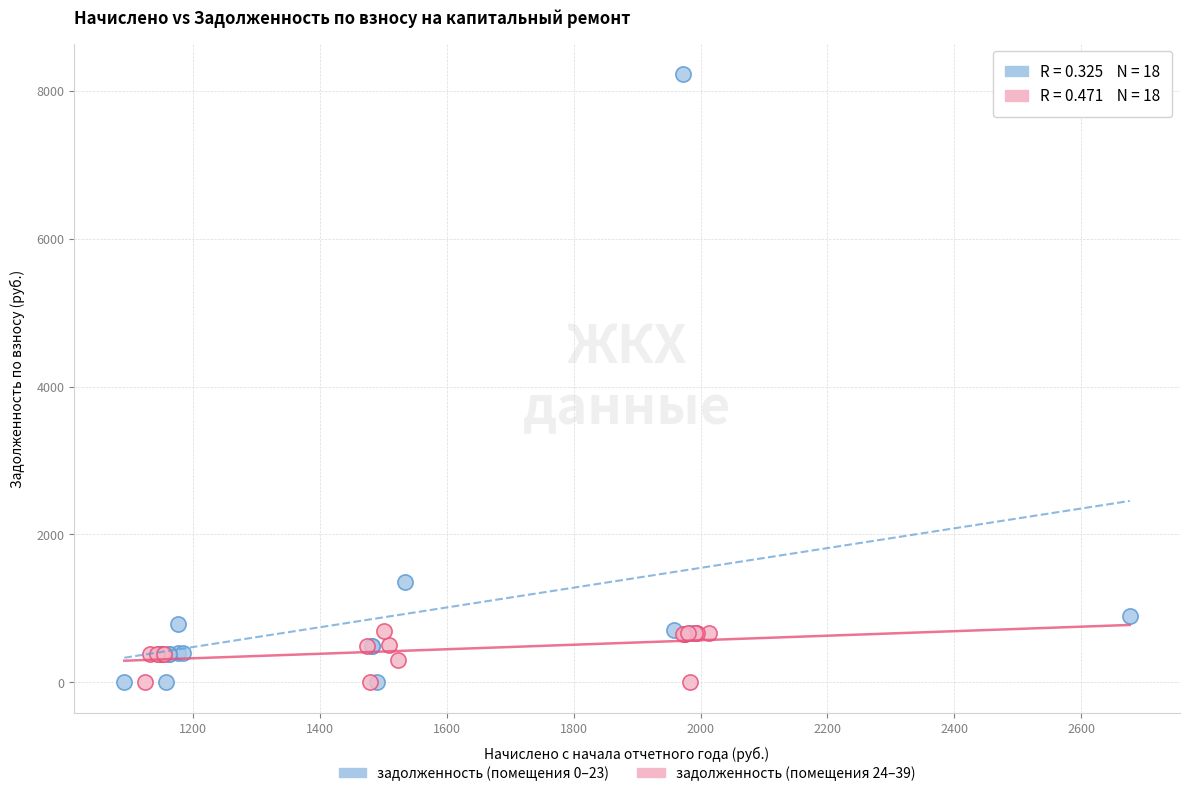

Which series contains the highest Y value?

задолженность (помещения 0–23)